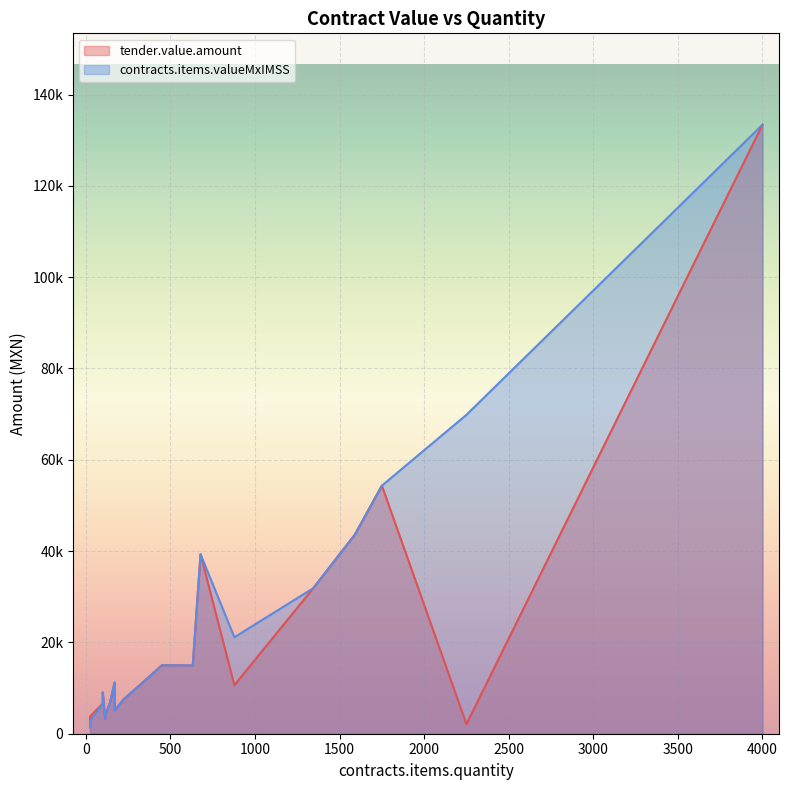

What is the sum of all tender.value.amount values?

416701.2